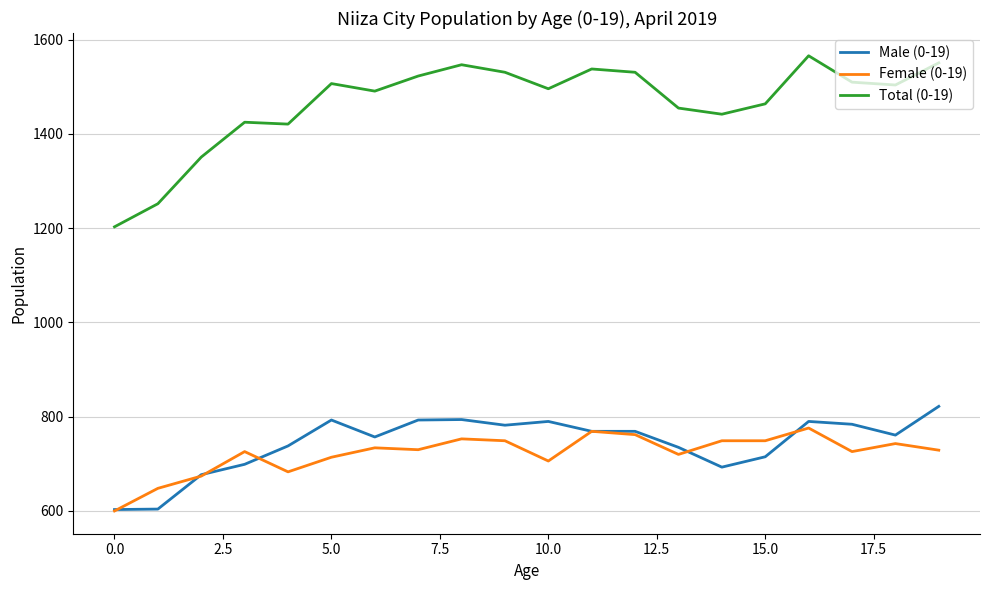

Which series has the widest spread of values?

Total (0-19)